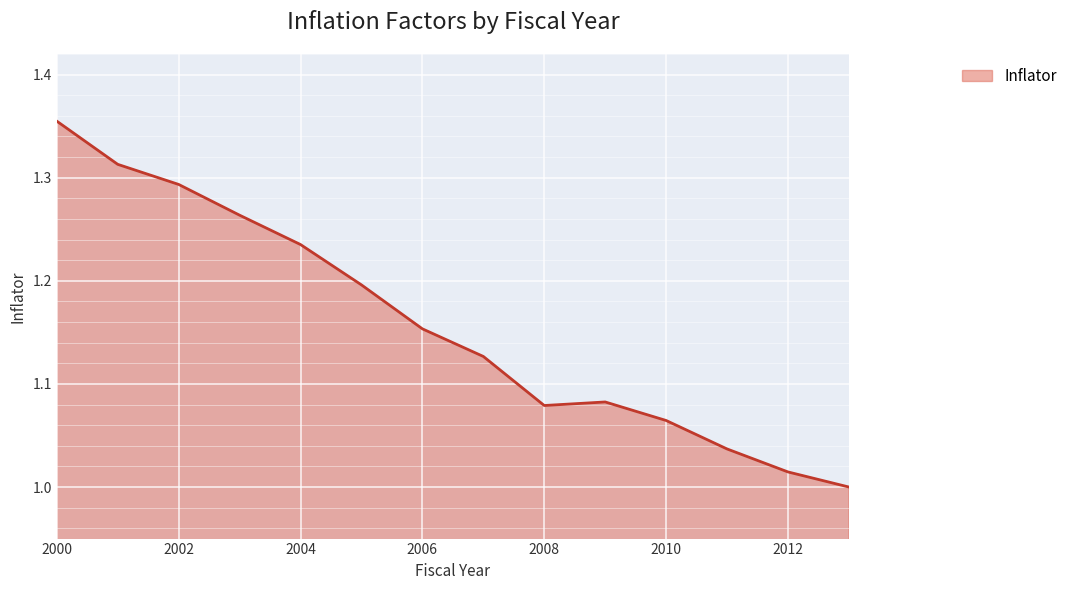

What is the difference between the maximum and minimum values?

0.4